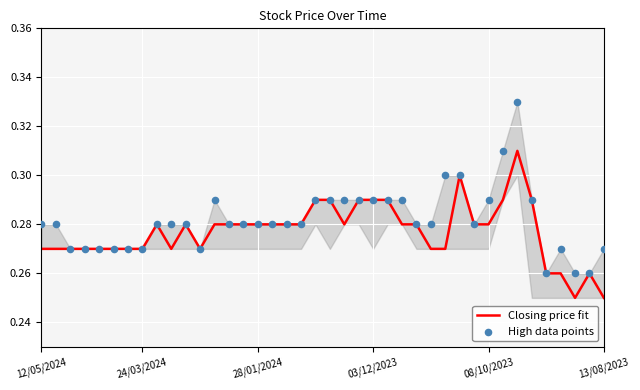

At how many categories does at least one series exceed 0?

40